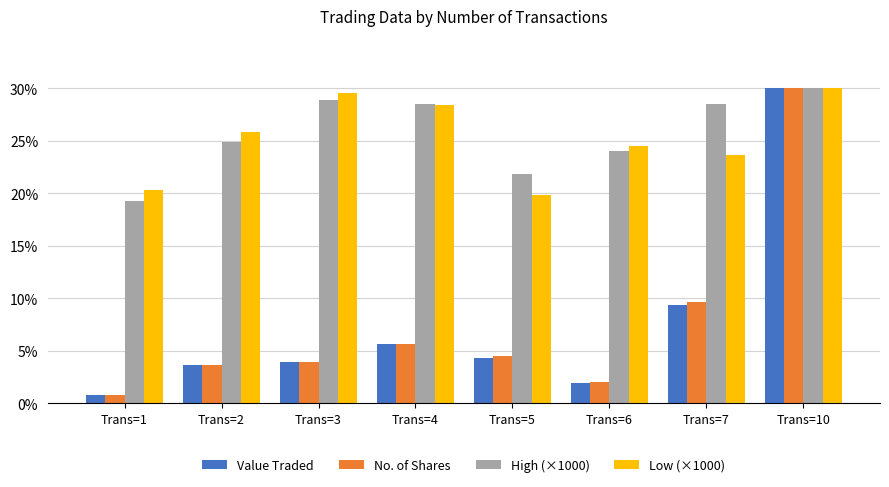

The value of Value Traded at Trans=10 is 30.0. True or false?

True